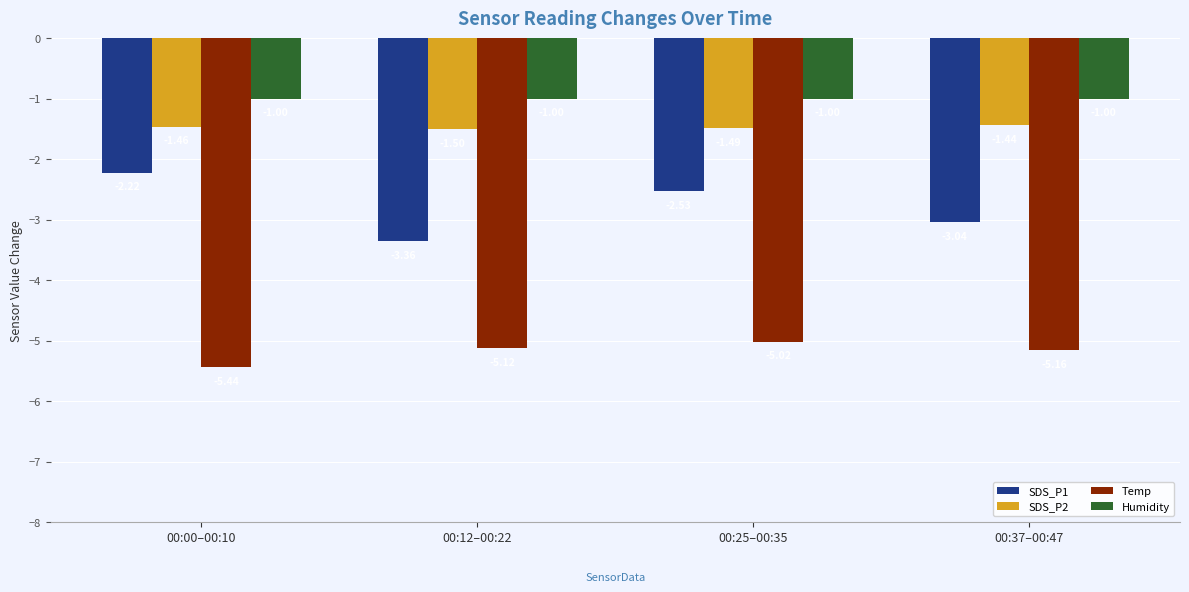

What is the spread (max minus min) of values at 00:00–00:10?

4.4